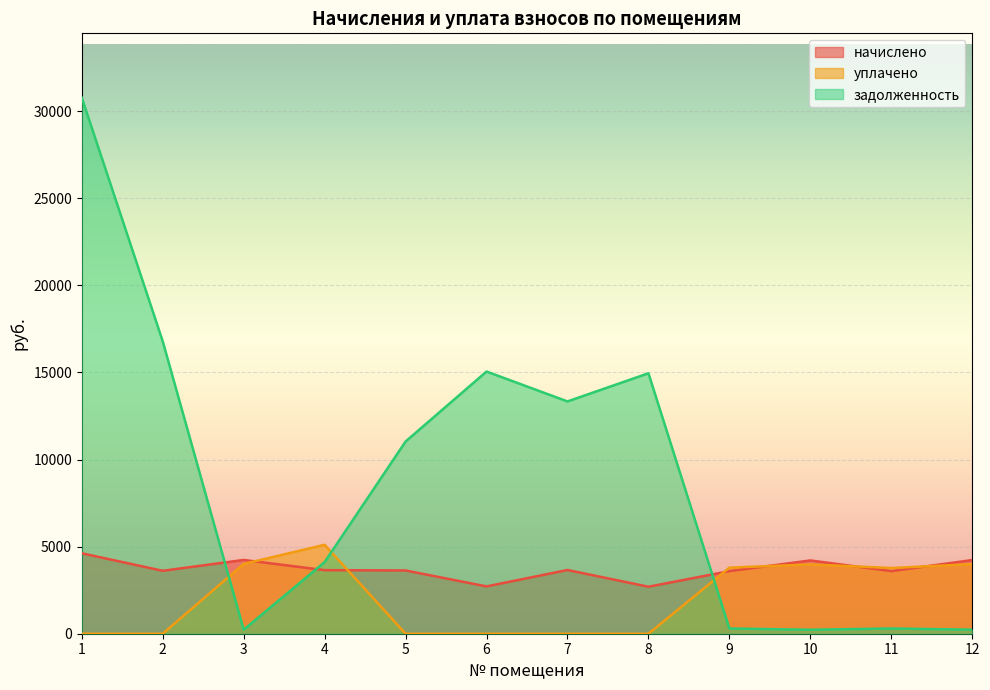

Between 5 and 8, which series saw the biggest shift?

задолженность